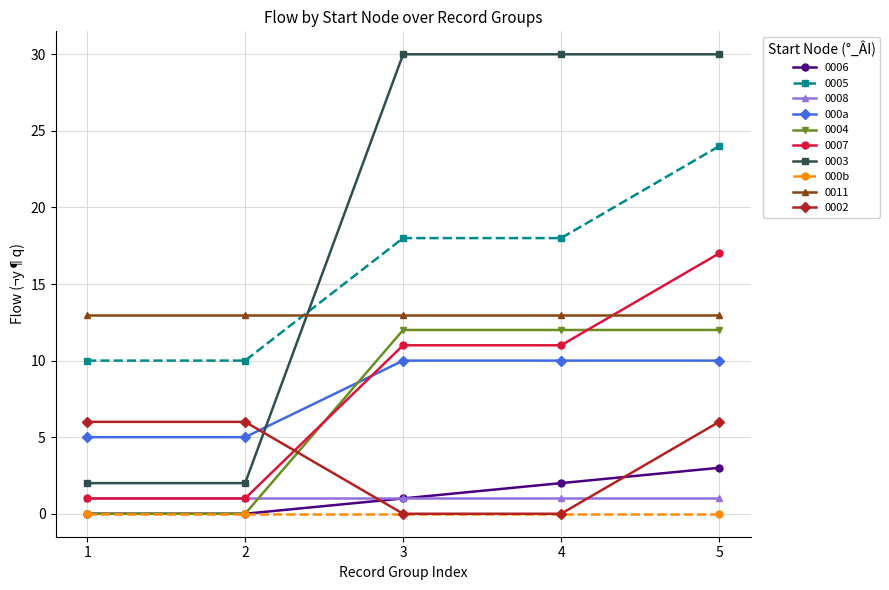

Which series has the widest spread of values?

0003